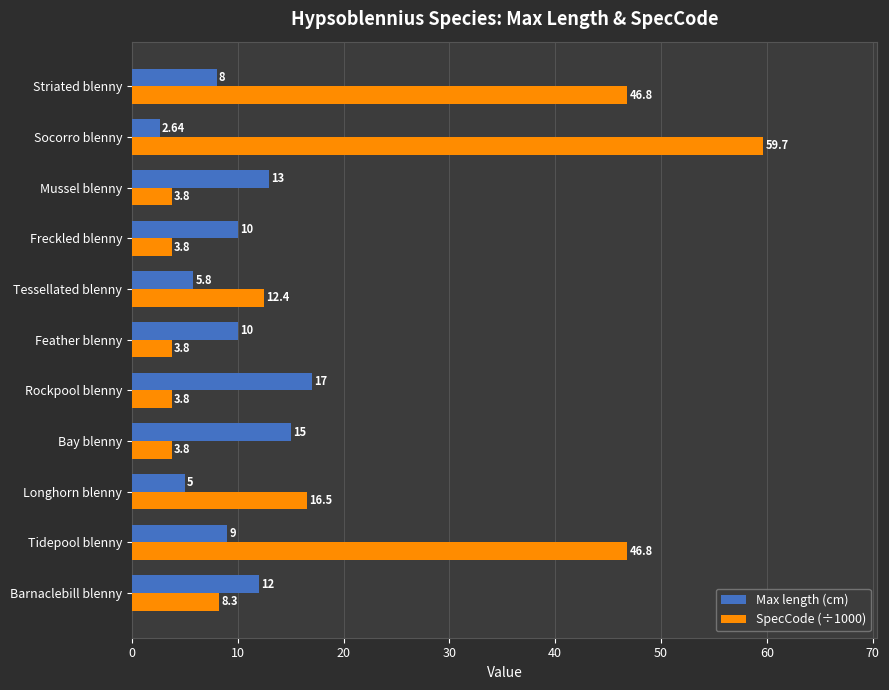

At which label is SpecCode (÷1000) closest to 31?

Longhorn blenny